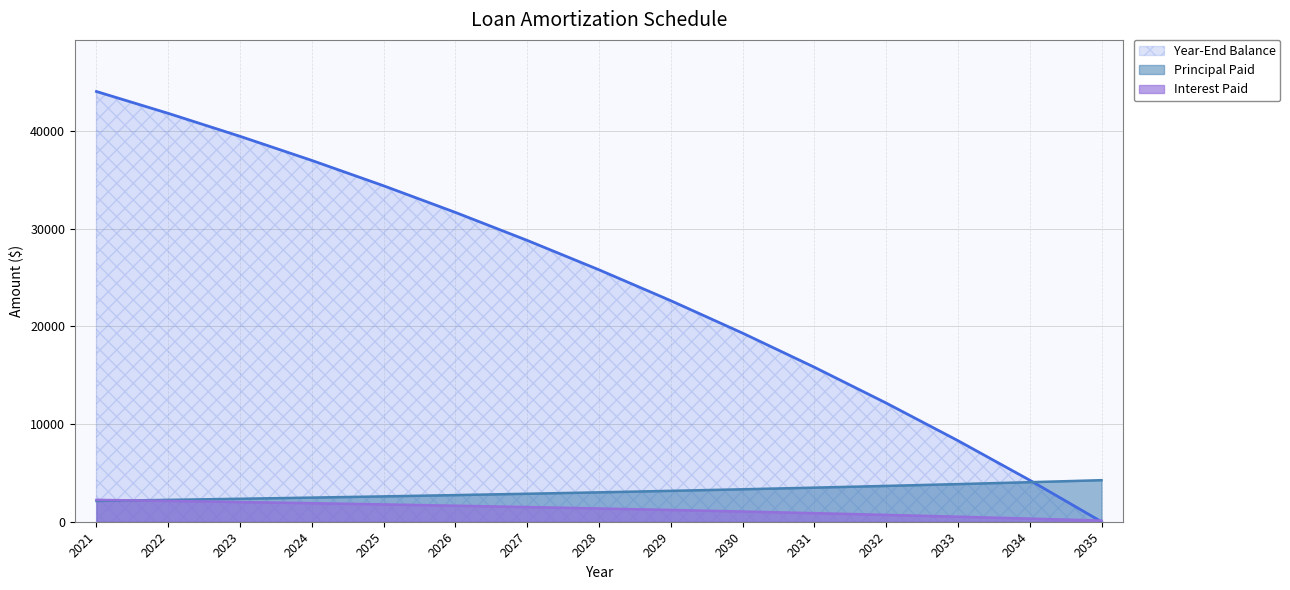

At which category is the sum across all series the highest?

2021